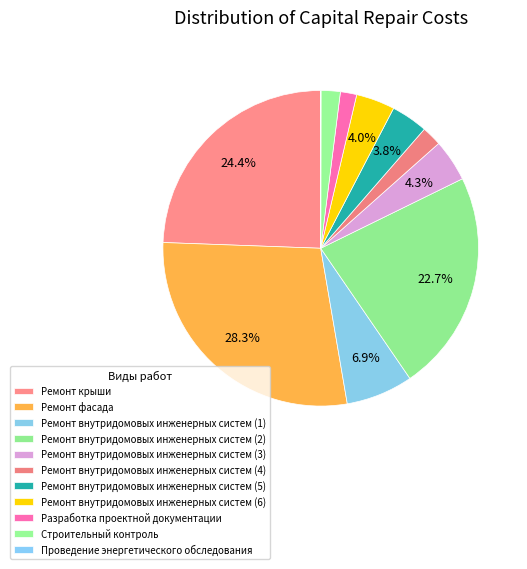

How many segments does this pie chart have?

11